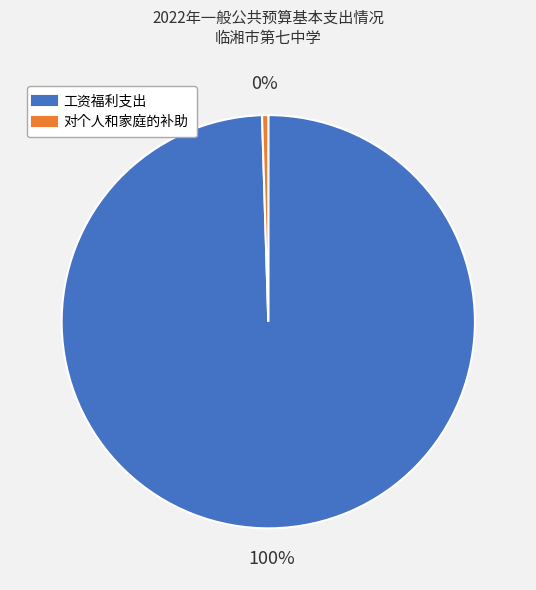

Is it true that 工资福利支出 is 85% of the pie?

False